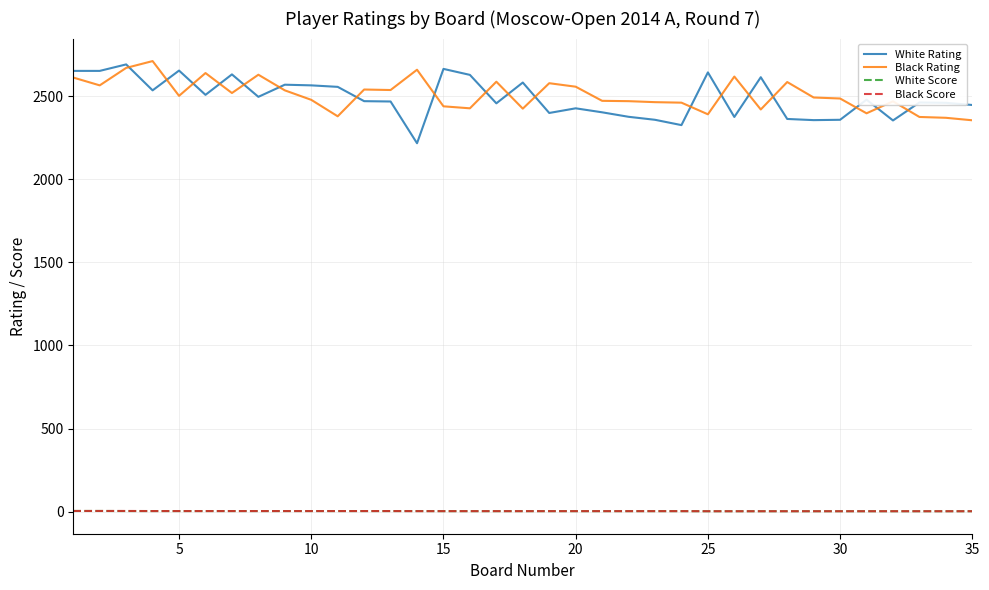

True or false: White Score and White Rating cross at least once.

False